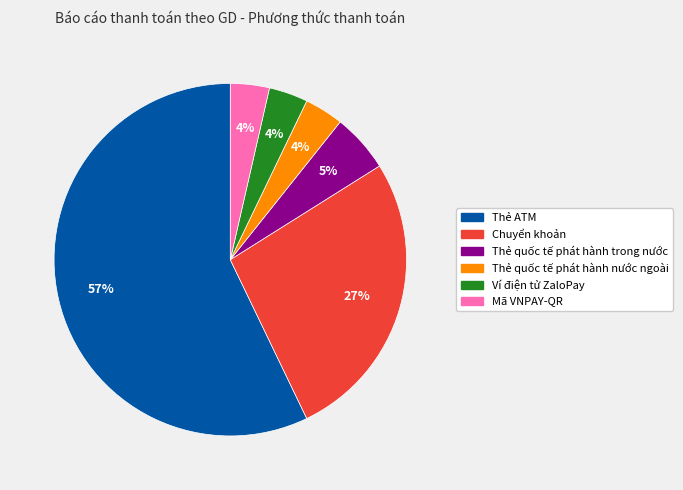

The Thẻ quốc tế phát hành trong nước slice represents 5% of the pie. True or false?

True